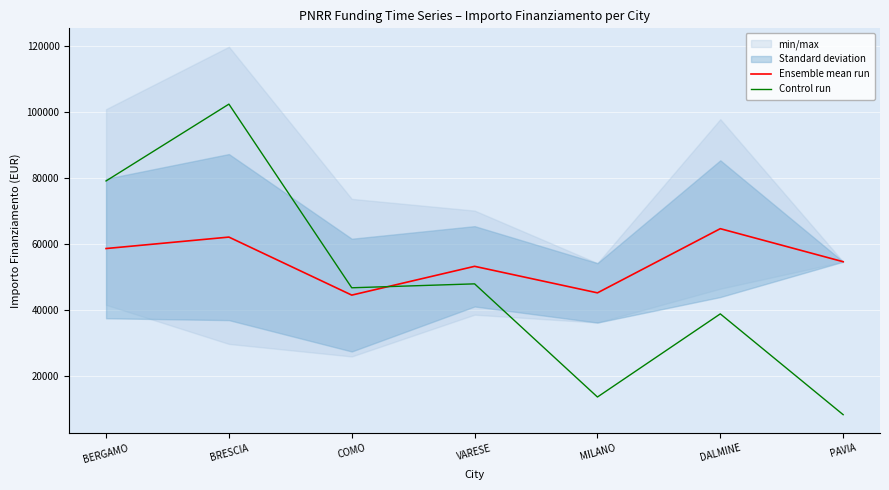

What is the greatest value displayed?

102375.4